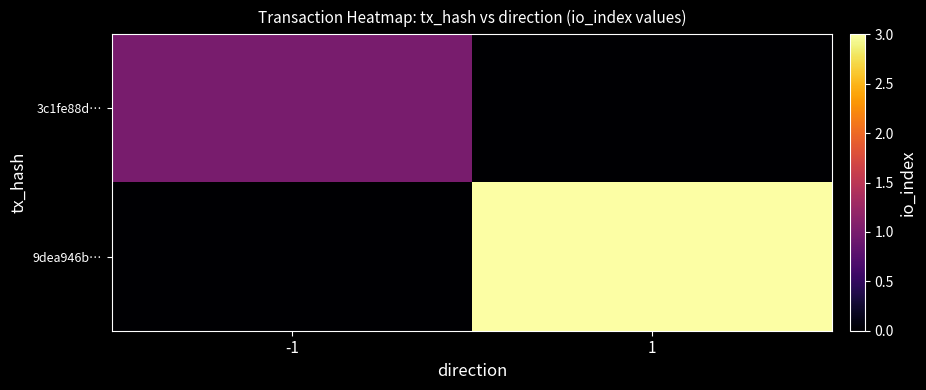

Reading left to right, list all the values displayed in this chart.

3c1fe88d…: -1=1	1=0
9dea946b…: -1=0	1=3